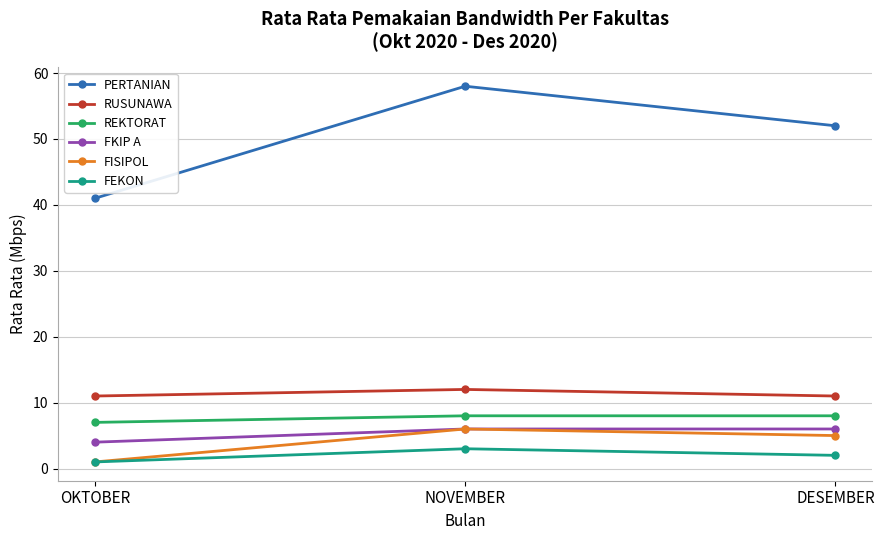

The value of FEKON at DESEMBER is 2. True or false?

True